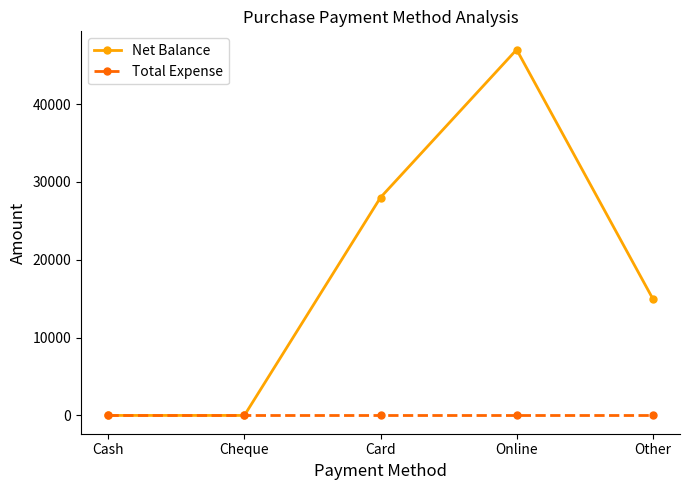

Reading right to left, what are all the values shown in this chart?

Net Balance: 15000	47000	28000	0	0
Total Expense: 0	0	0	0	0